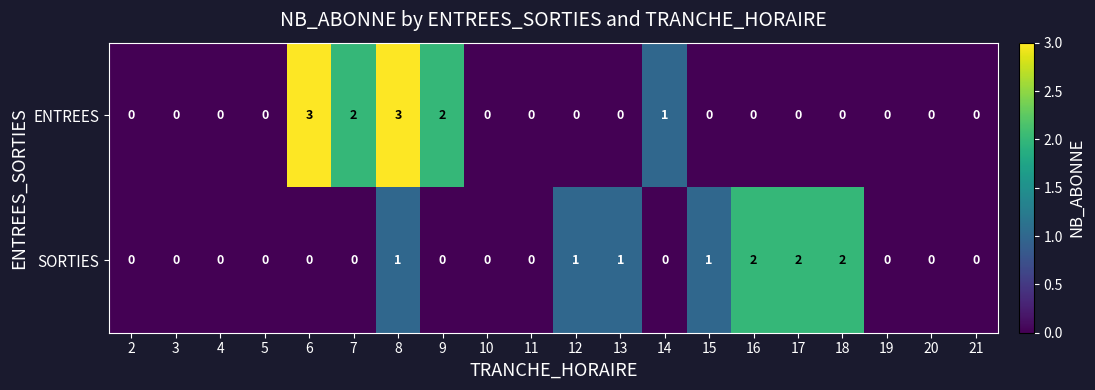

Count the SORTIES values in the range 0 to 1.

17